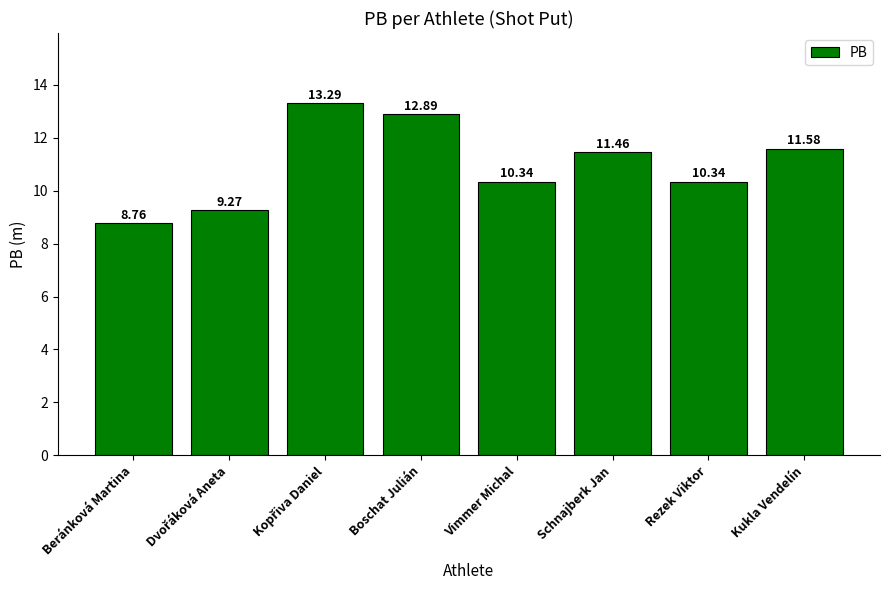

What is the difference between the maximum and minimum values?

4.5